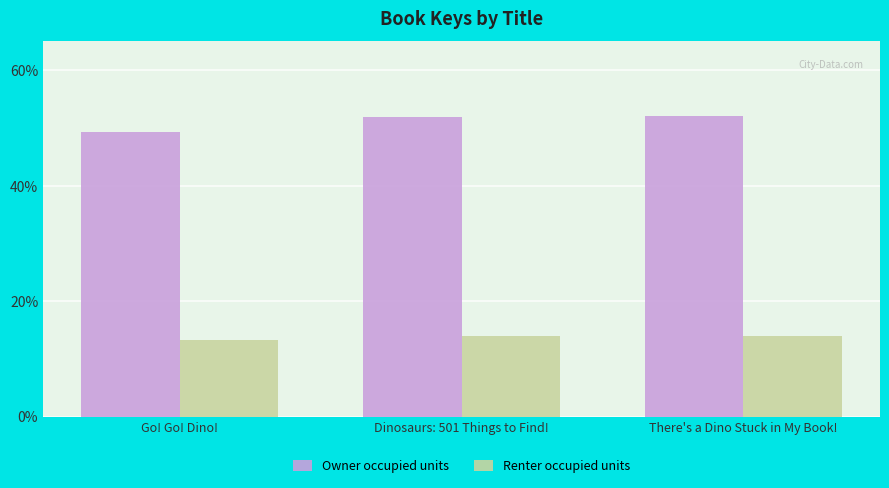

At how many categories does at least one series exceed 35?

3